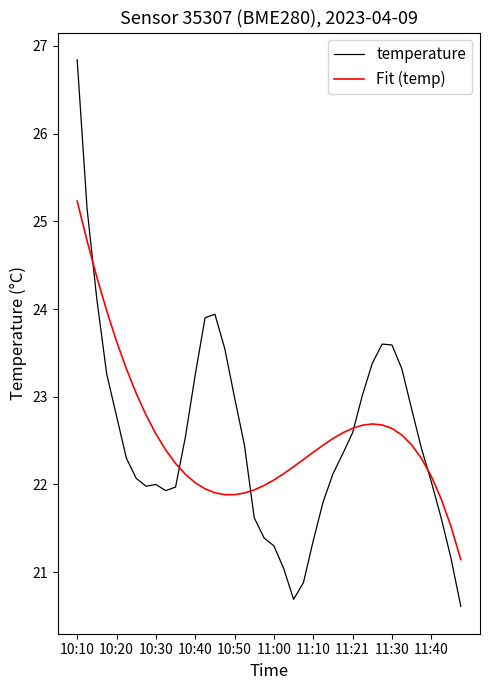

Rank the series by their maximum value, from lowest to highest.

Fit (temp), temperature